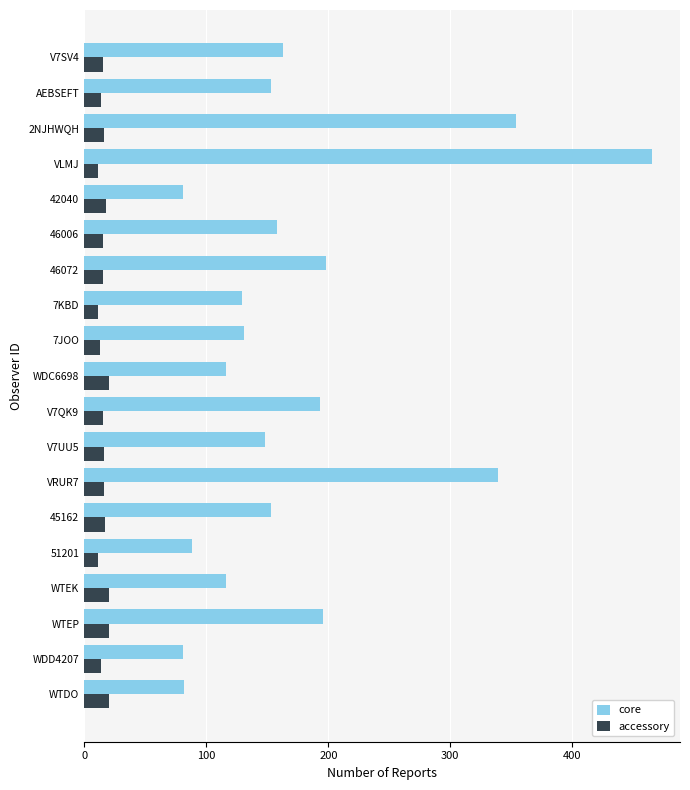

The core series shows 81 at 42040. True or false?

True